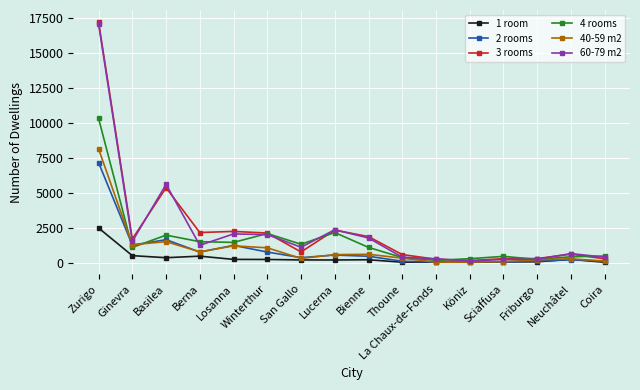

What is the total value across all series at Losanna?

8362